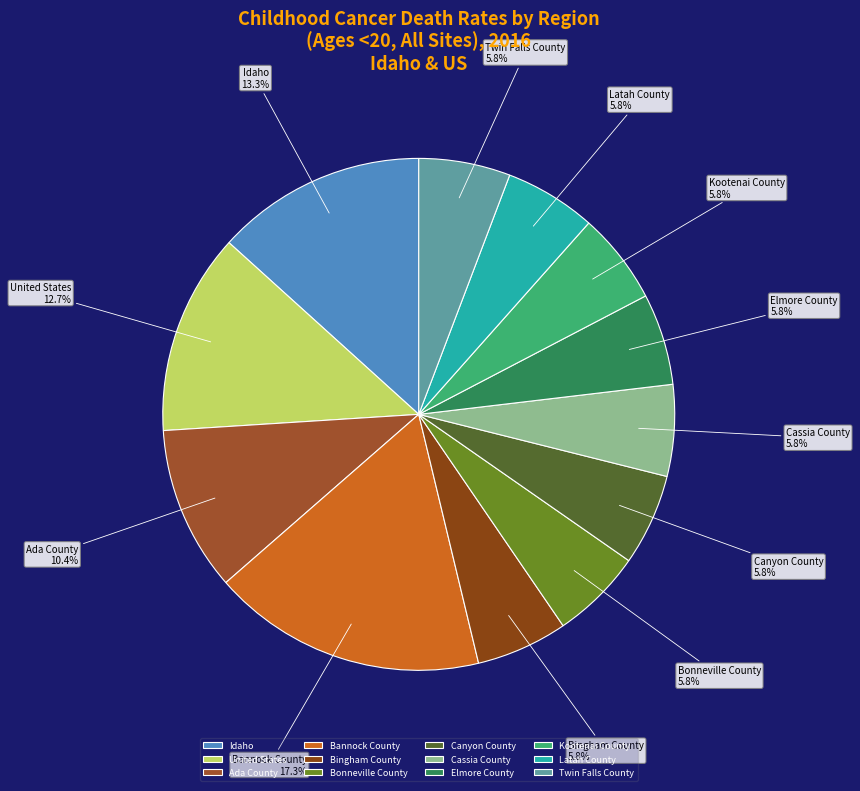

Approximately how many times larger is the value at Bonneville County compared to Idaho?

0.4